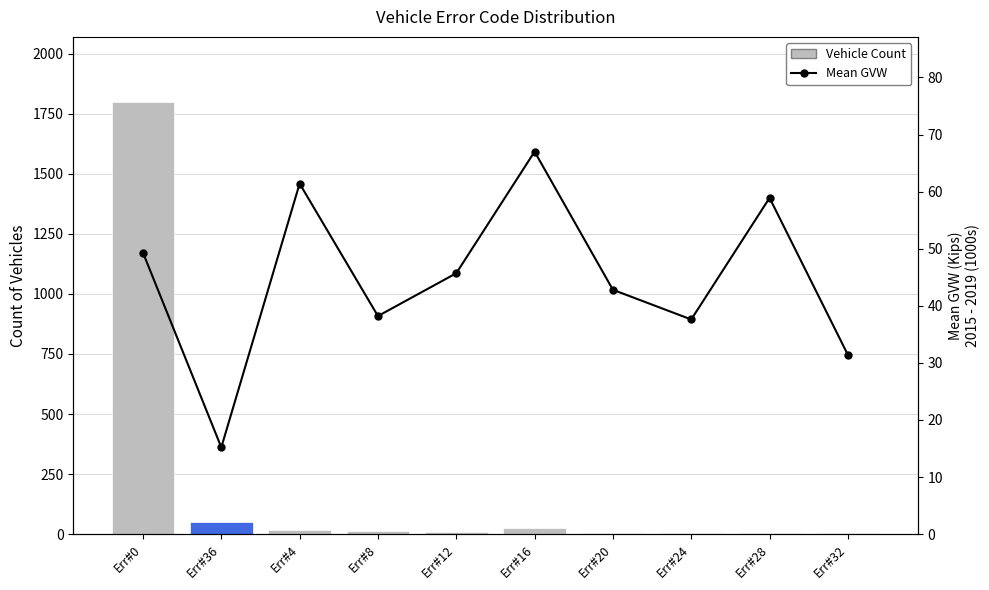

Is it true that Vehicle Count equals 35.0 at Err#36?

False